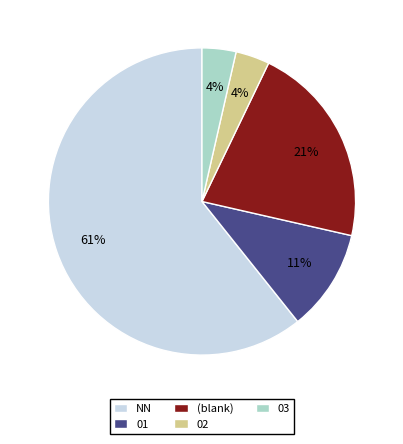

Does 01 represent more than half of the total?

No